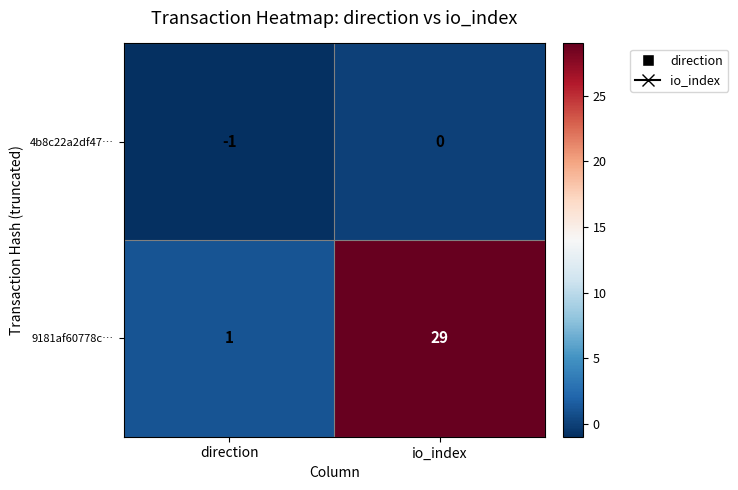

Reading left to right, list all the values displayed in this chart.

4b8c22a2df47…: direction=-1	io_index=0
9181af60778c…: direction=1	io_index=29